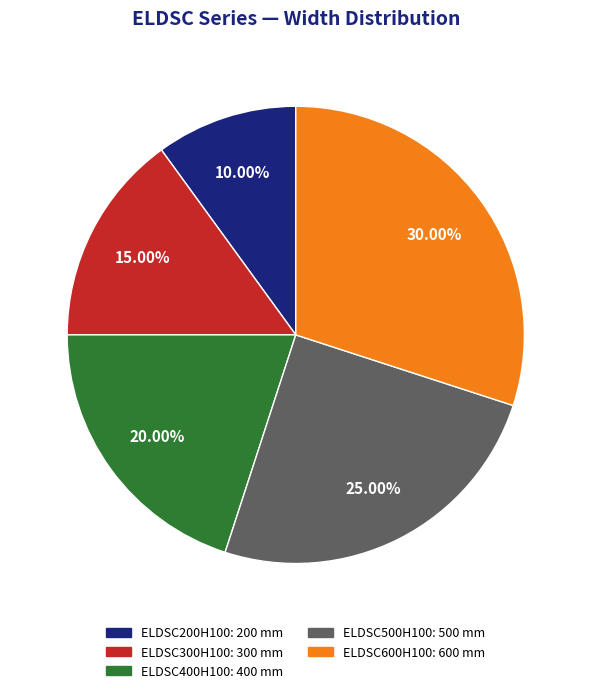

To the nearest percent, what is the average slice percentage?

20%